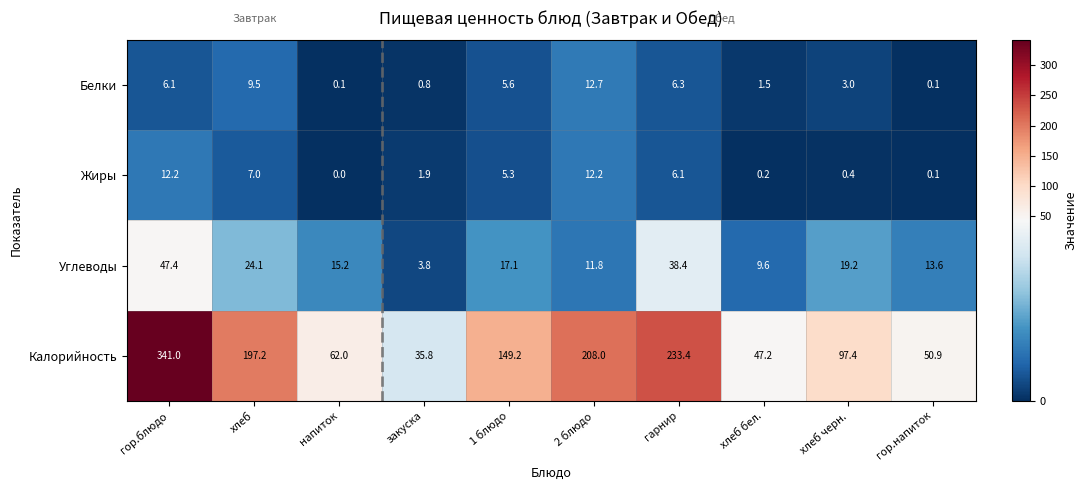

Which series changed the most between гор.блюдо and 1 блюдо?

Калорийность